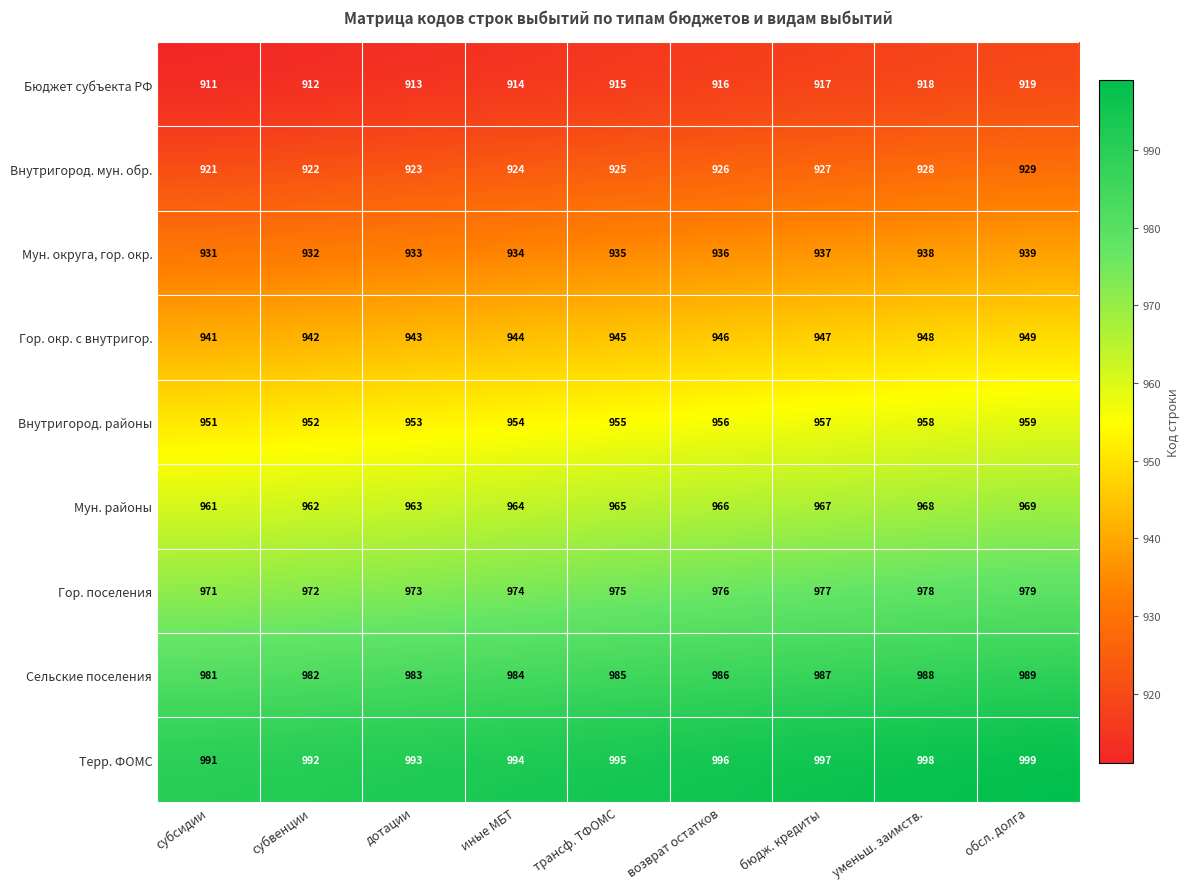

Count the Мун. округа, гор. окр. values in the range 933 to 937.

5